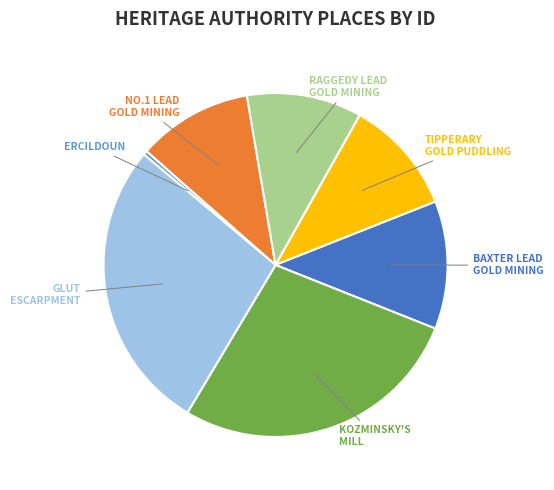

Is it true that KOZMINSKY'S MILL is 28% of the pie?

True